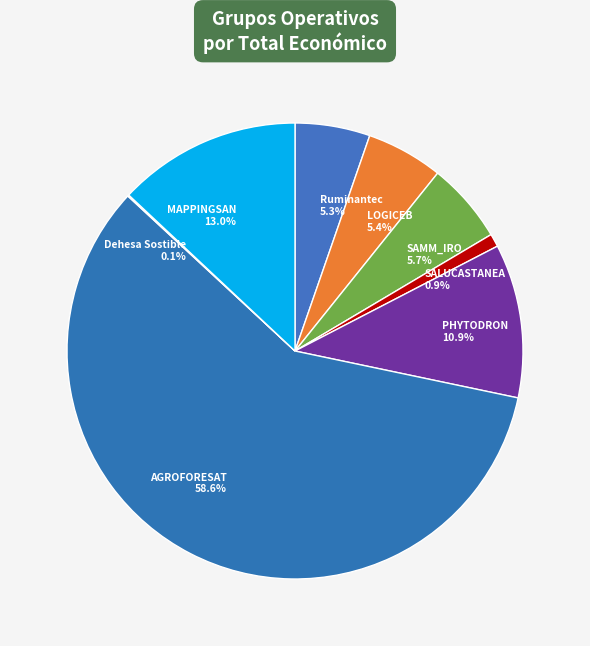

Is PHYTODRON the majority of the pie?

No